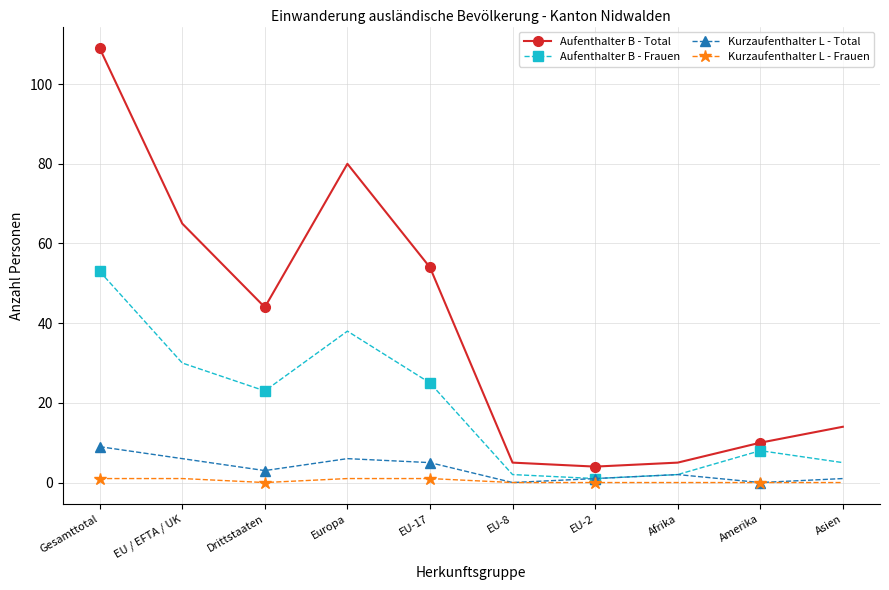

Which series has the widest spread of values?

Aufenthalter B - Total